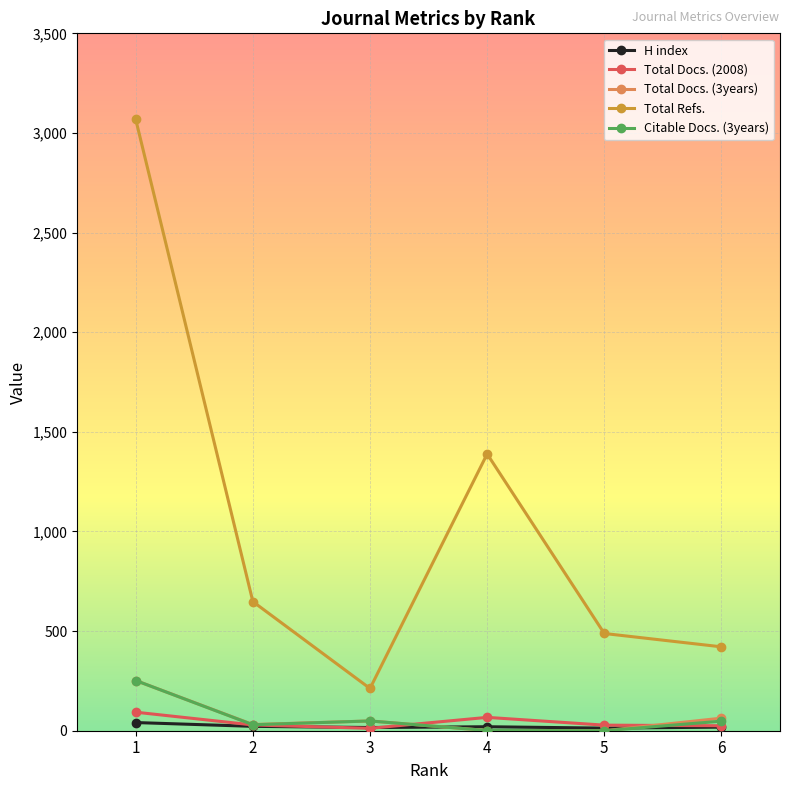

True or false: H index and Total Refs. intersect in this chart.

False